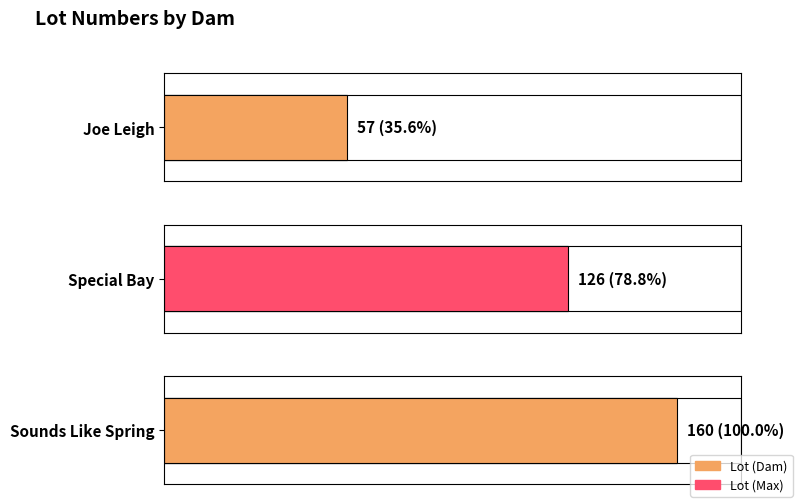

True or false: the data shows 160 at Sounds Like Spring.

True